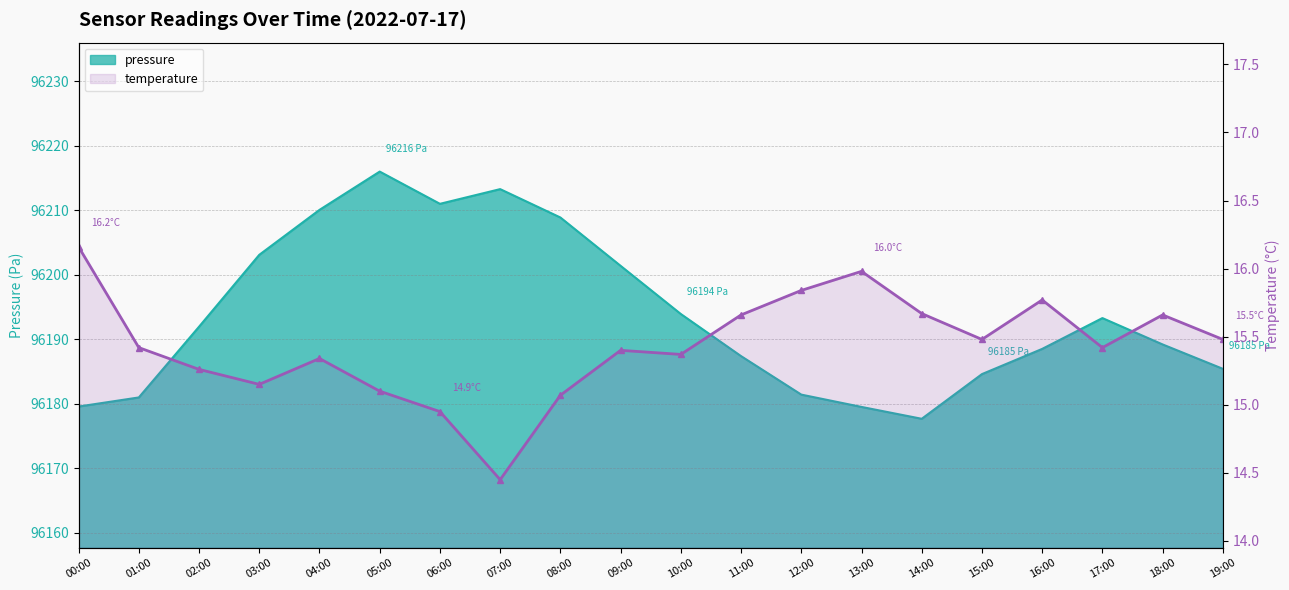

What position from the right is 19:00?

1